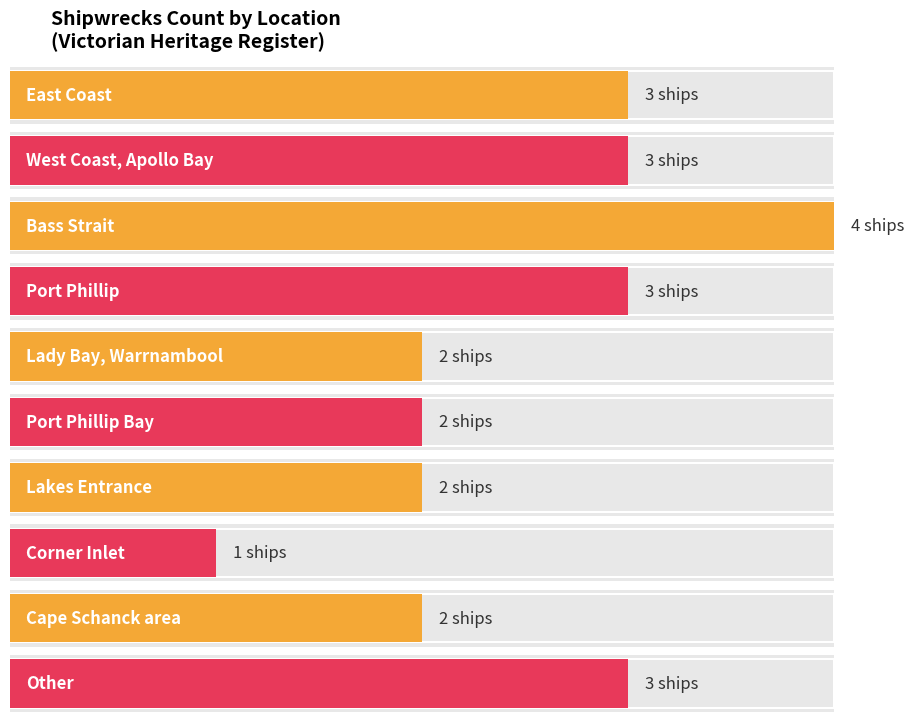

What is the sum of the values at Bass Strait and East Coast, Lakes Entrance?

6